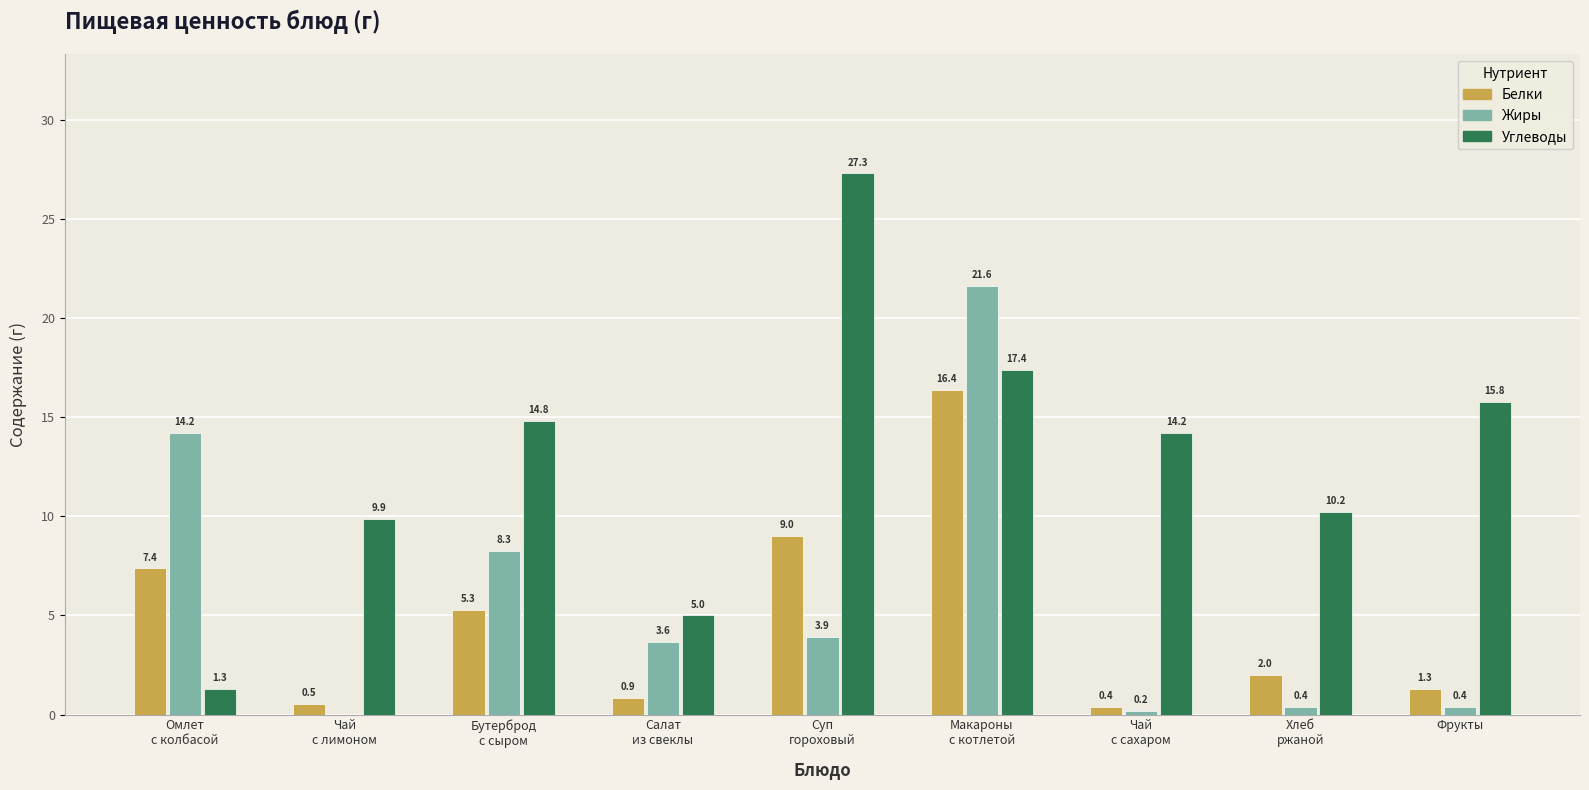

Which series has the largest range (max minus min)?

Углеводы